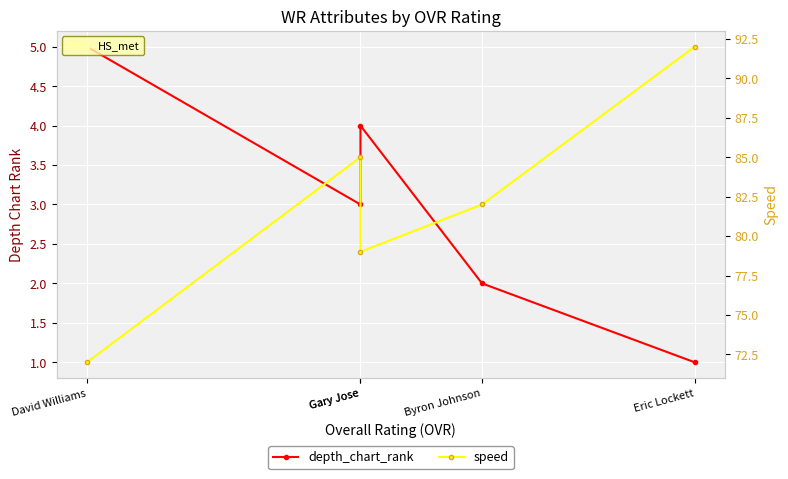

Count the speed values in the range 79 to 85.

3